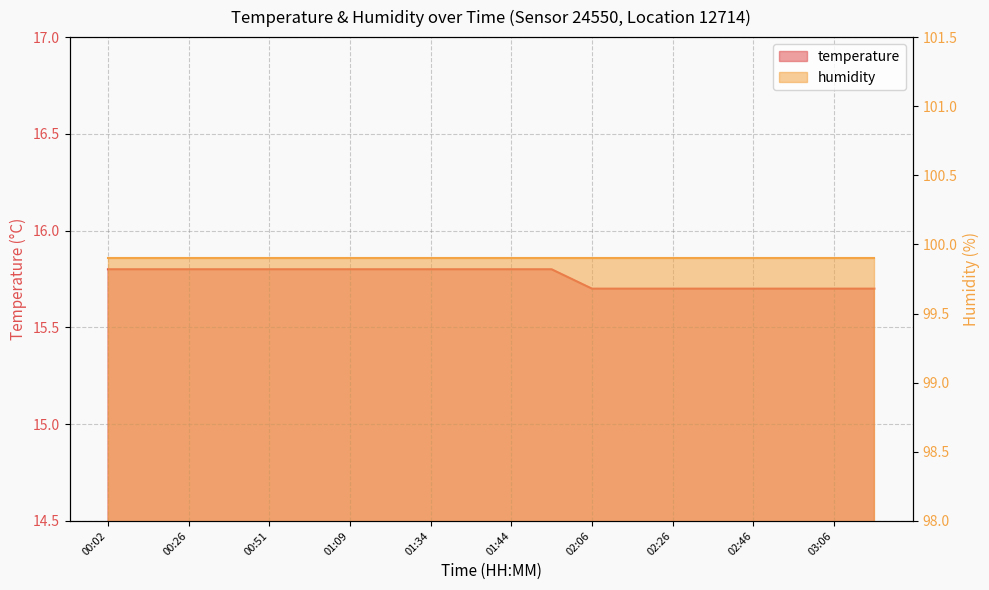

How many data points does each series have?

20